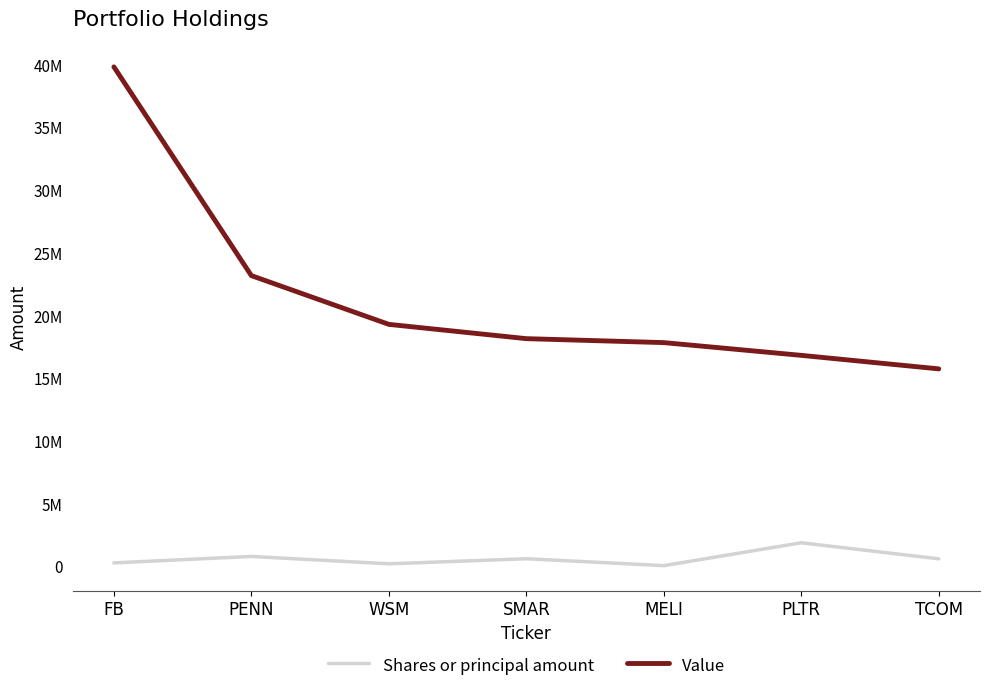

Which series changed the most between SMAR and TCOM?

Value